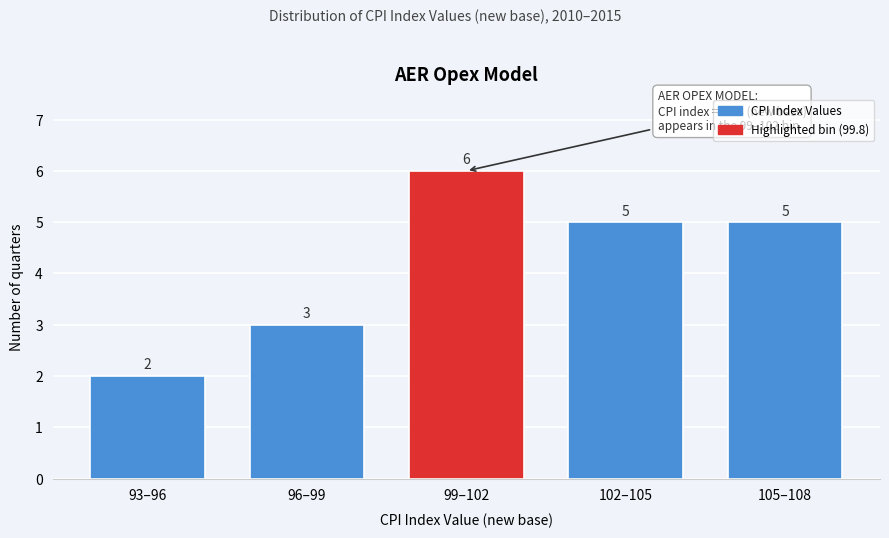

Reading left to right, extract all data points from this chart.

93–96=2	96–99=3	99–102=6	102–105=5	105–108=5